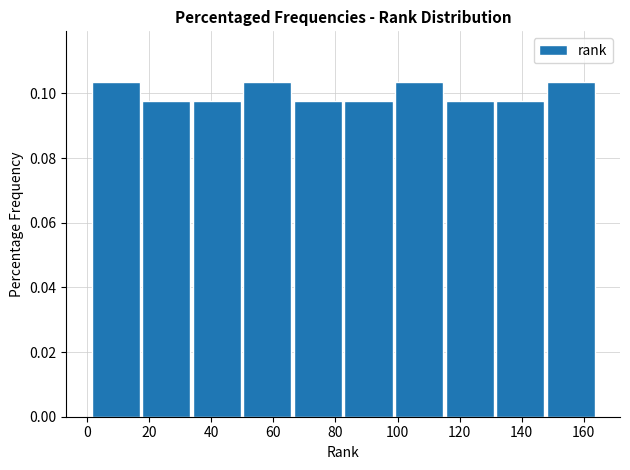

Reading left to right, list every bar in this chart as the range it spans on the x-axis followed by its height. Neither the bar edges nor the heights are printed on the chart, so give them approximately, as read against the axes.

2 to 18: 0.104
18 to 34: 0.098
34 to 50: 0.098
50 to 66: 0.104
66 to 82: 0.098
82 to 98: 0.098
98 to 116: 0.104
116 to 132: 0.098
132 to 148: 0.098
148 to 164: 0.104